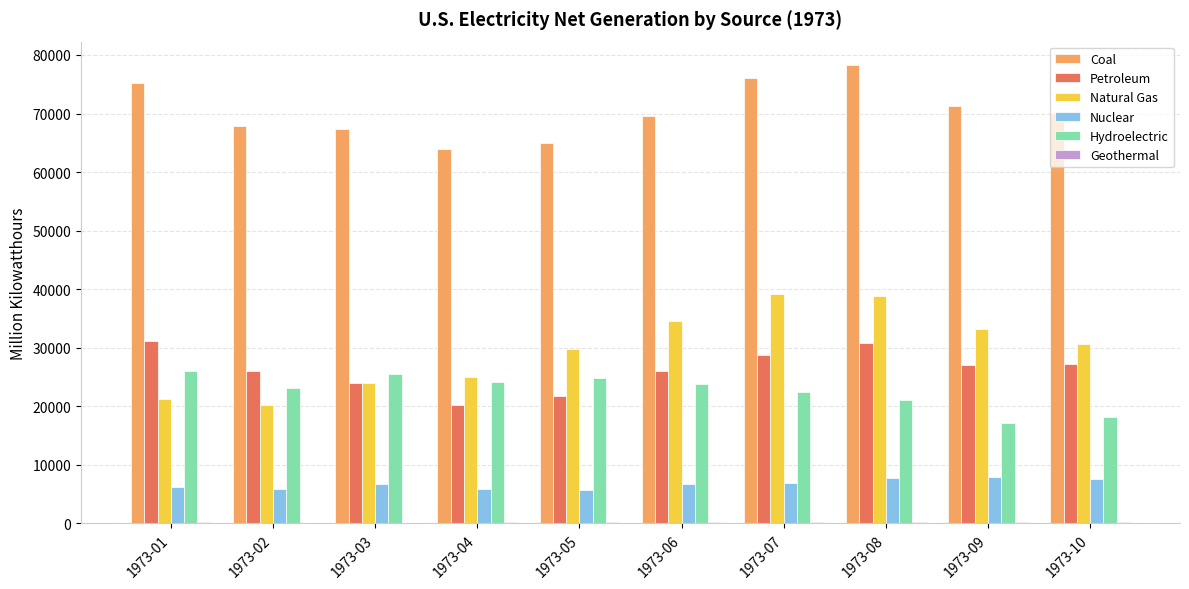

What is the sum of all Hydroelectric values?

225981.6